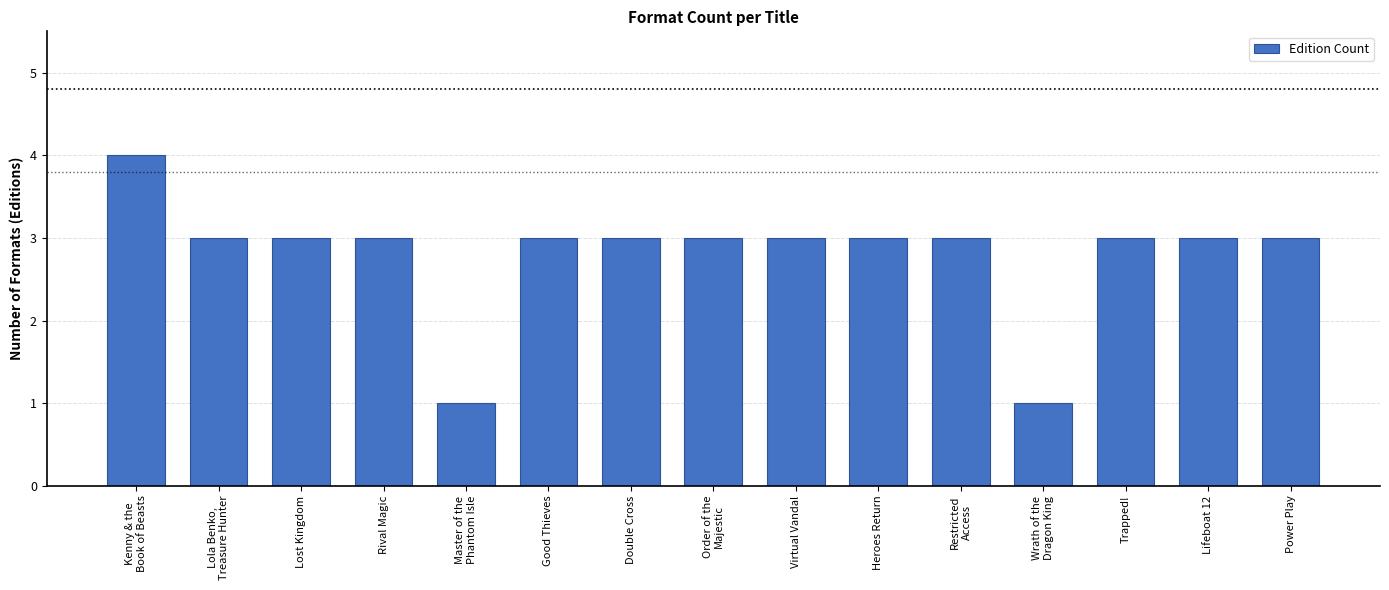

Are the bars grouped side by side (vs. stacked)?

No